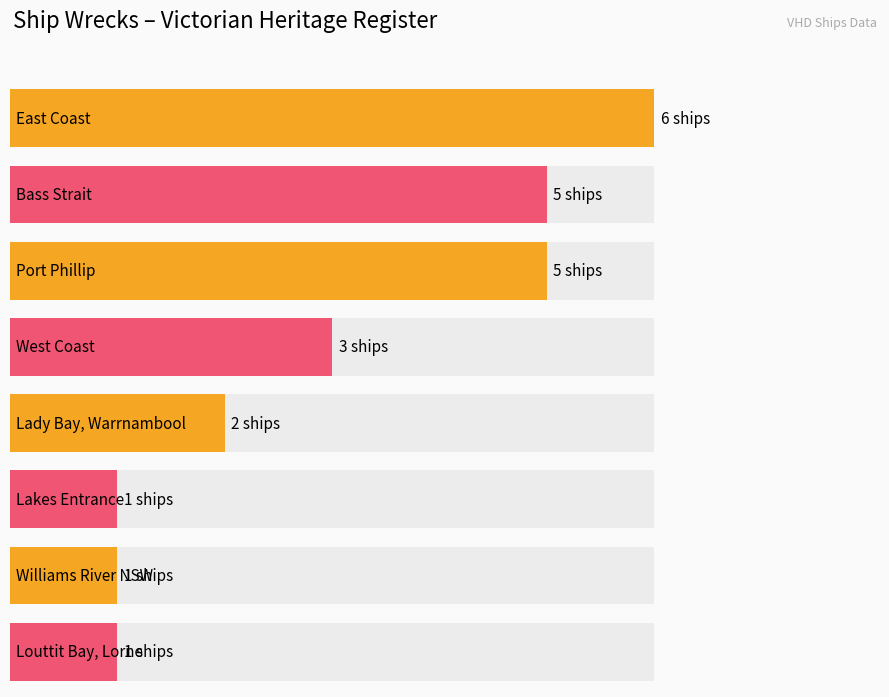

What is the difference between the maximum and minimum values?

5